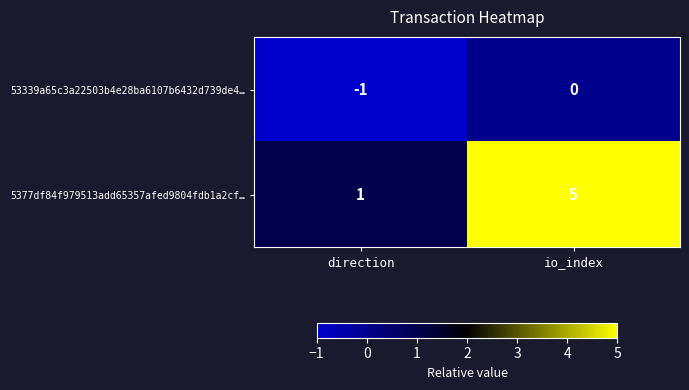

Between direction and io_index, which series saw the biggest shift?

5377df84f979513add65357afed9804fdb1a2cf…